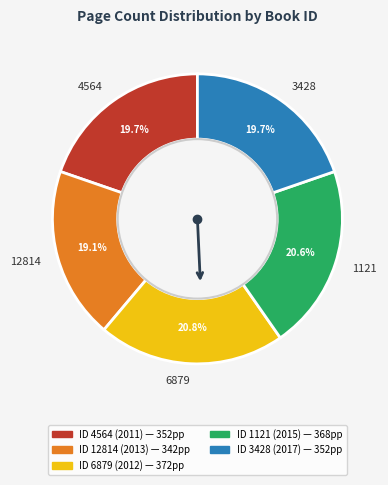

What is the total percentage of 1121 and 3428?

40.3%